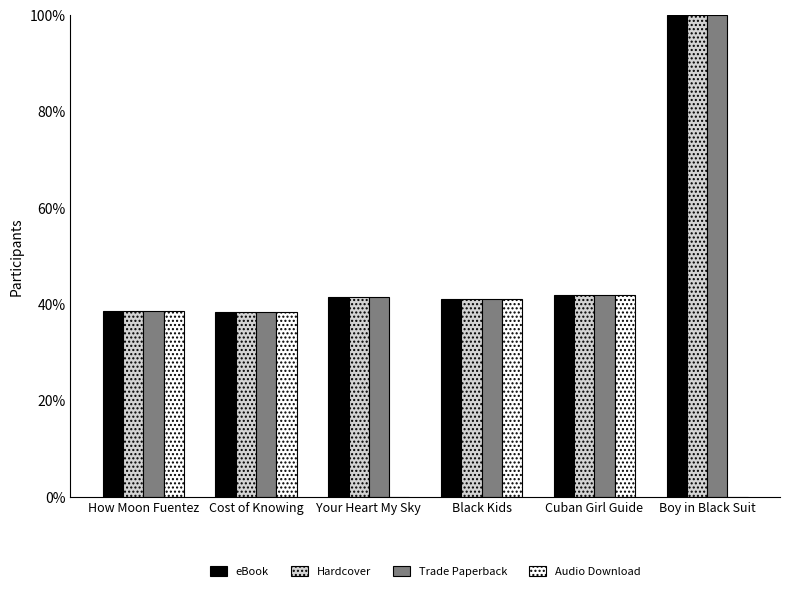

What is the approximate value of eBook at Cost of Knowing?

38.4